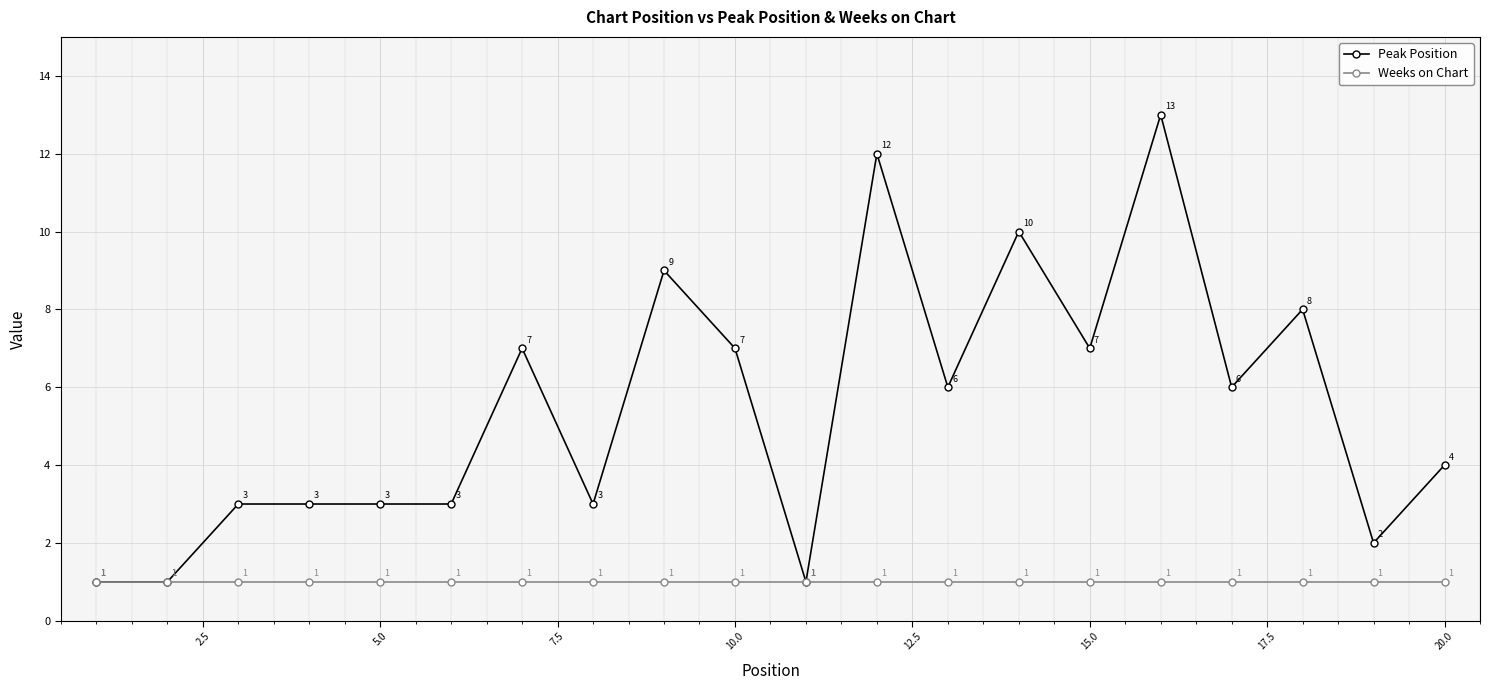

What is the maximum value shown in the chart?

13